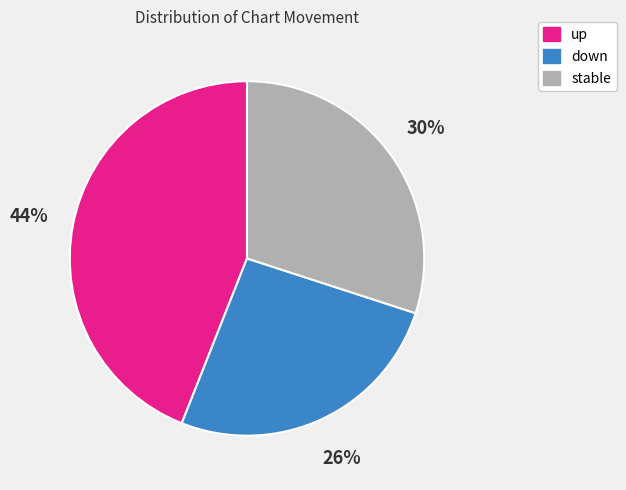

To the nearest percent, what is the difference between the up and down slice percentages?

18%